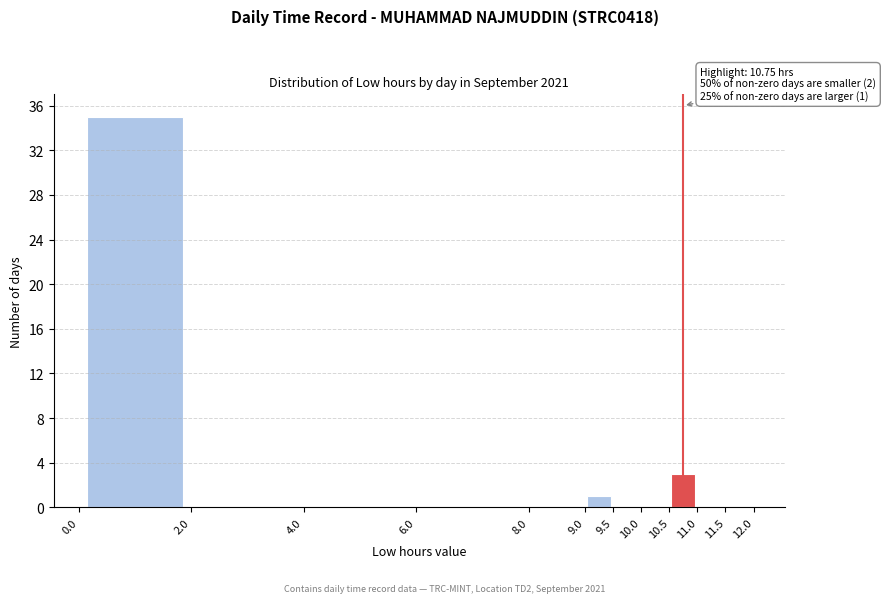

Over which range of the x-axis is the bar tallest?

0.0 to 2.0